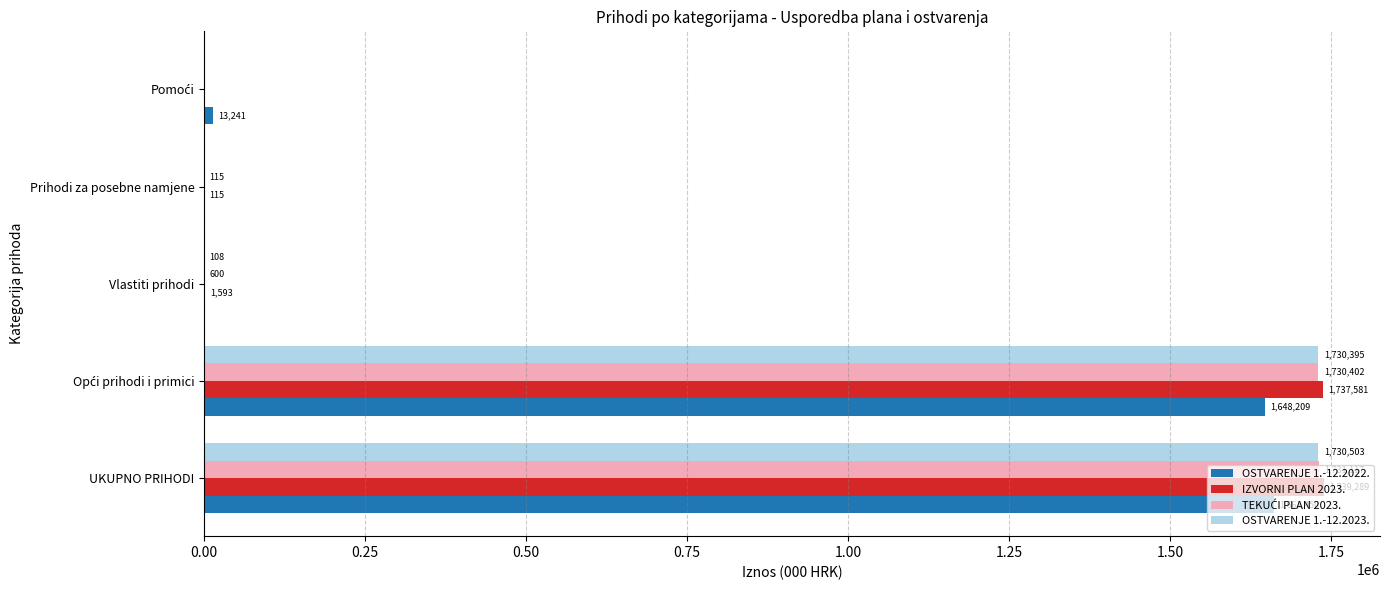

Which series has the largest total across all categories?

IZVORNI PLAN 2023.